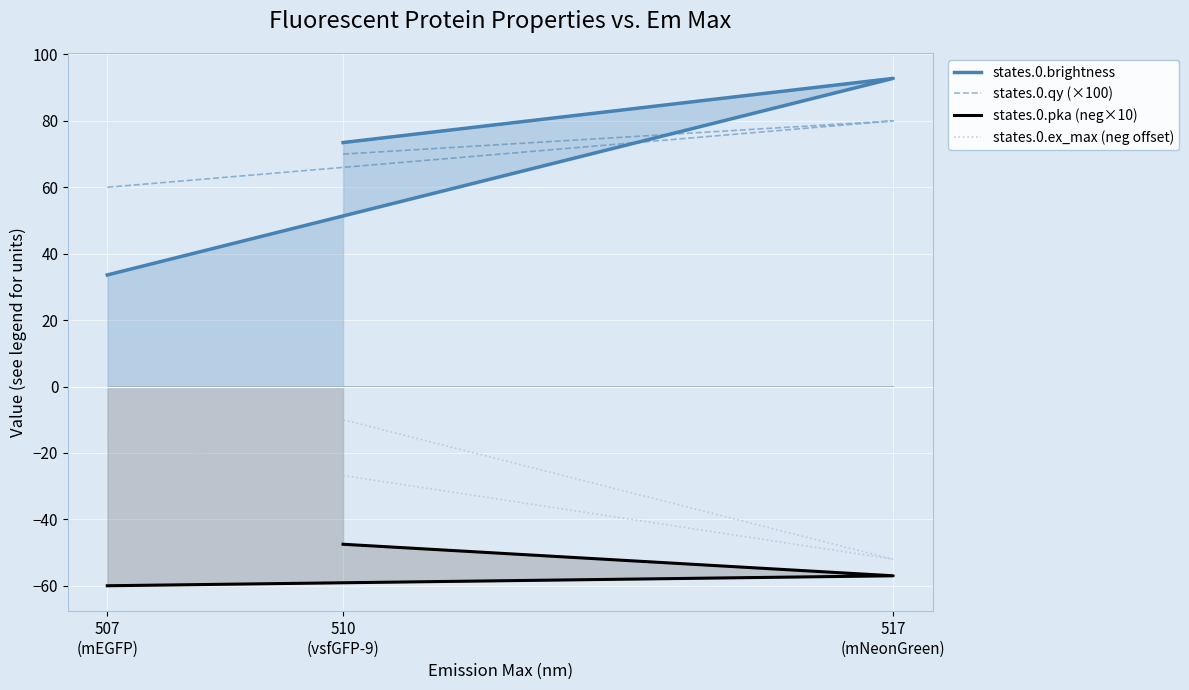

At which category is the sum across all series the highest?

510
(vsfGFP-9)